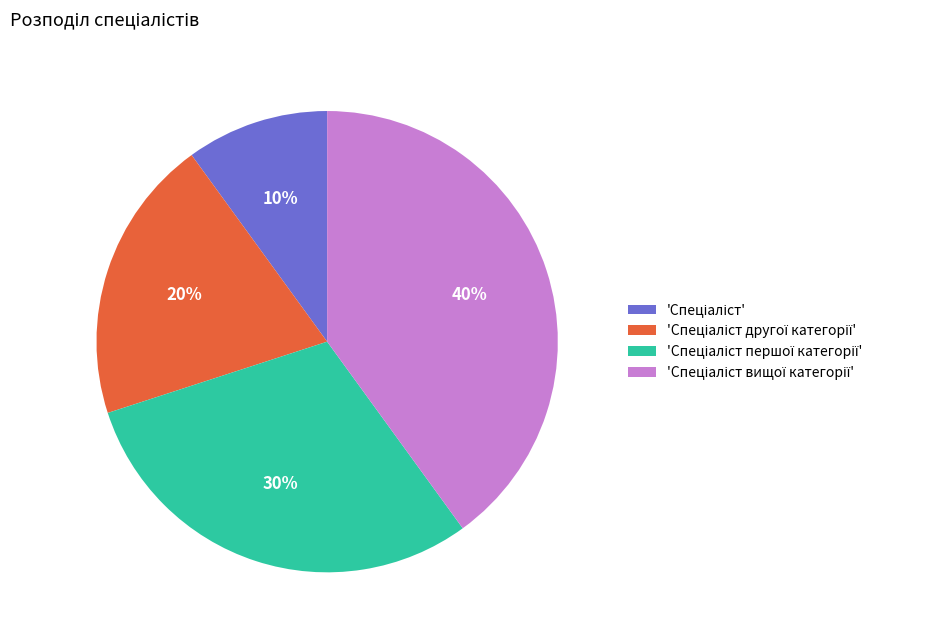

To the nearest percent, what is the average slice percentage?

25%